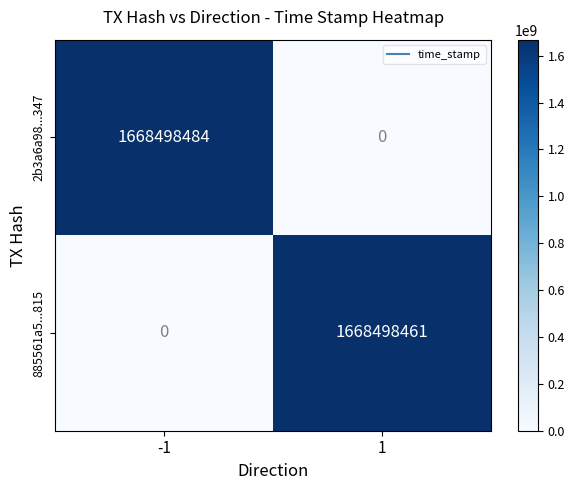

What is the spread (max minus min) of values at 1?

1668498461